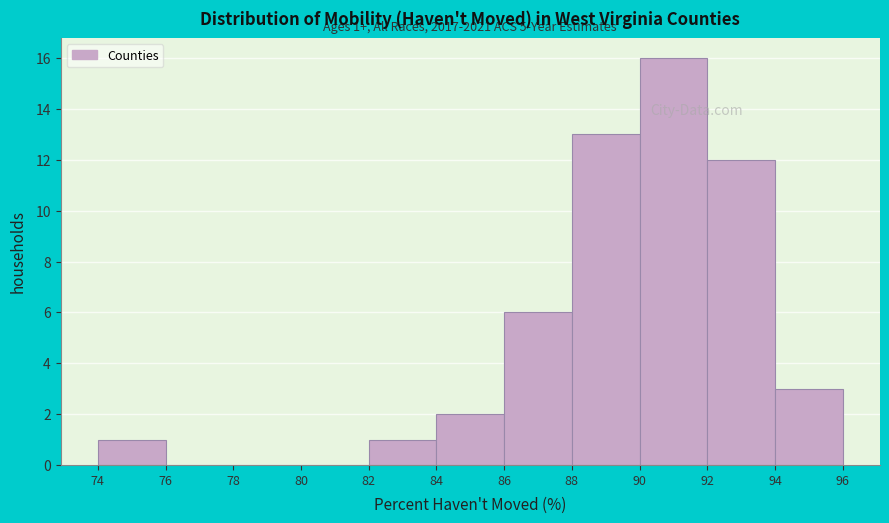

Over which range of the x-axis is the bar tallest?

90 to 92